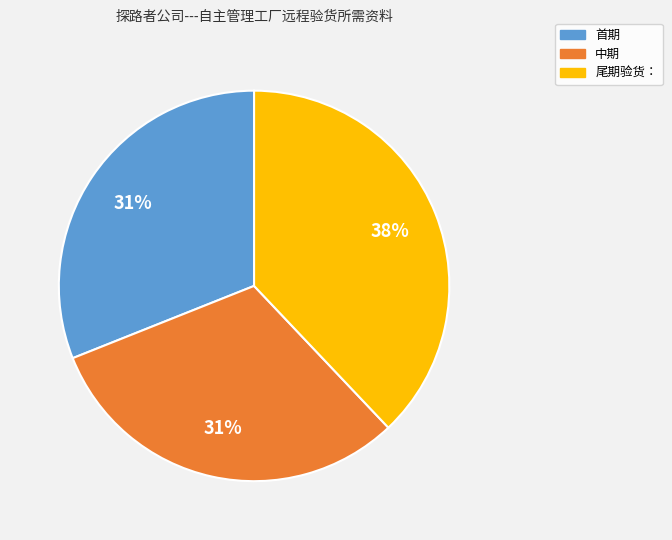

Is the sum of 中期 and 首期 greater than half?

Yes